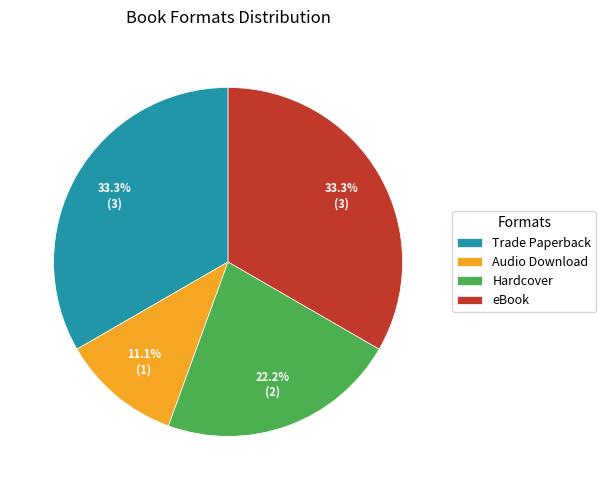

What is the smallest slice in the pie chart?

Audio Download